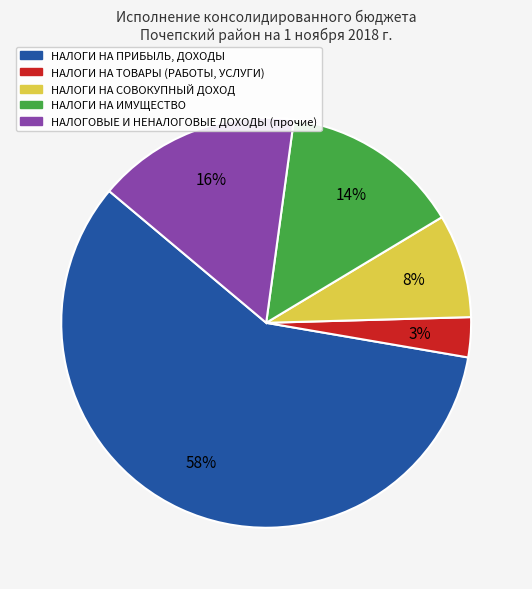

Count the number of slices in the pie.

5